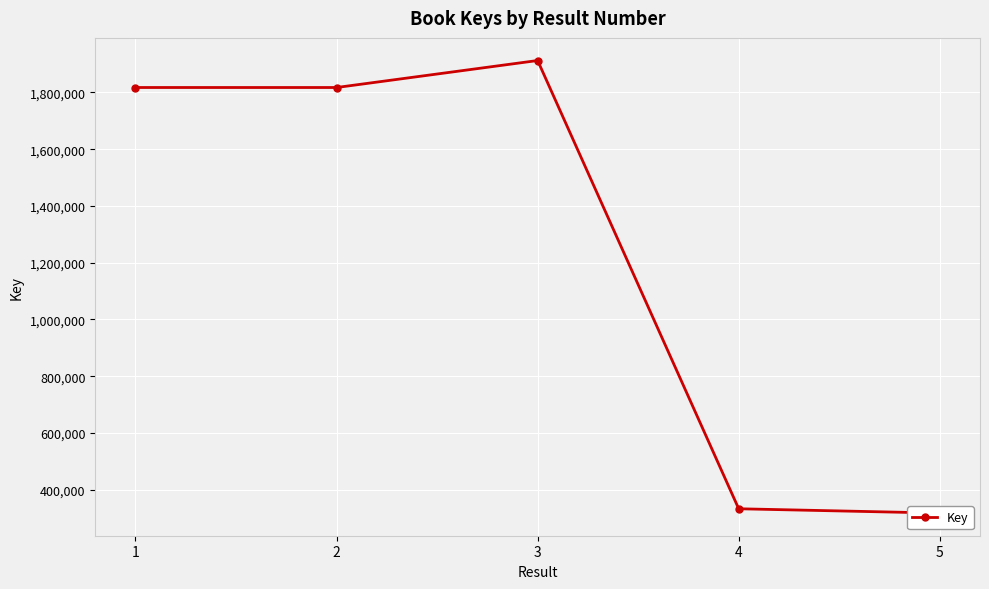

Is it true that the value at 2 is 2513595?

False